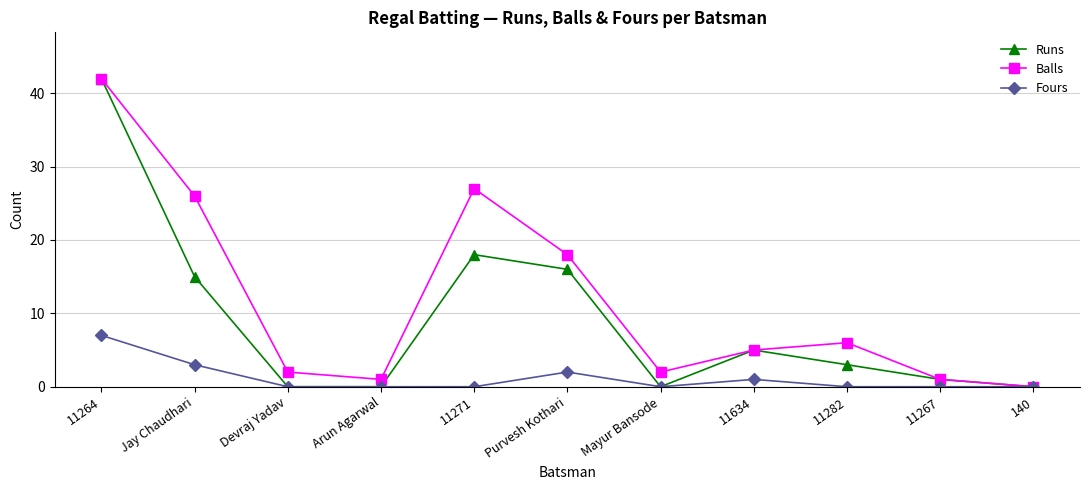

What are all the series names shown in the legend?

Runs, Balls, Fours